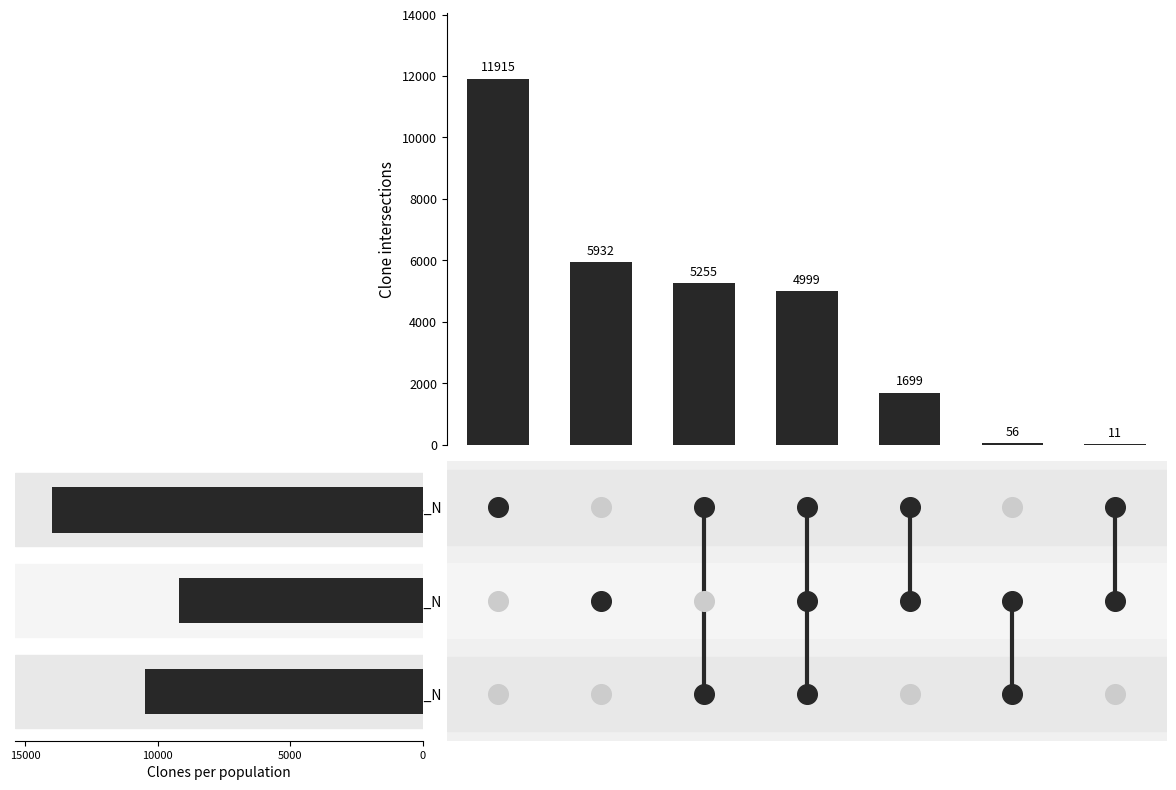

Which has a higher value, 10000 or 4?

10000